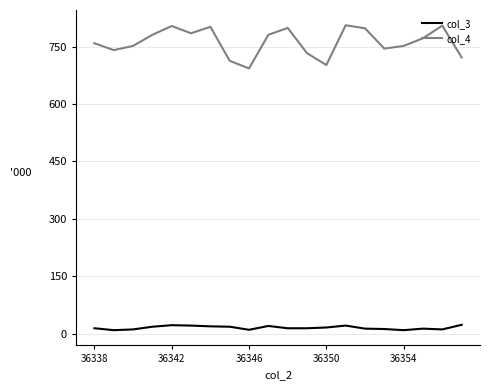

Which series has the largest range (max minus min)?

col_4